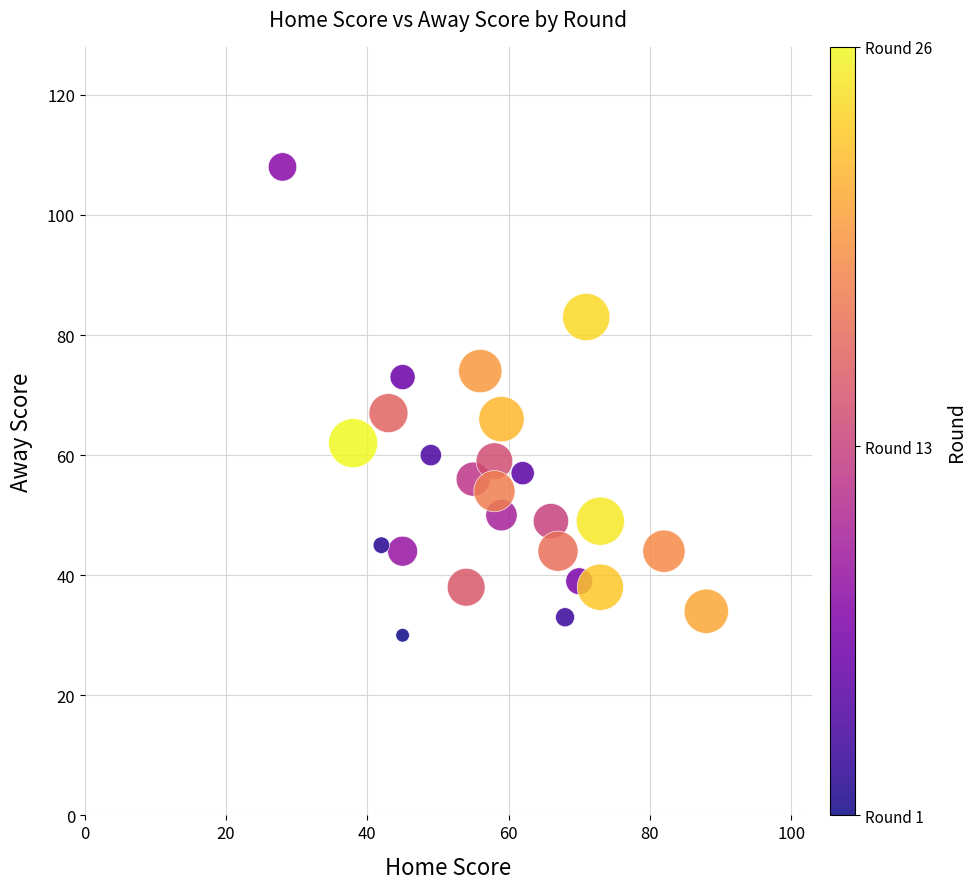

What is the range of Y values (max minus min)?

78